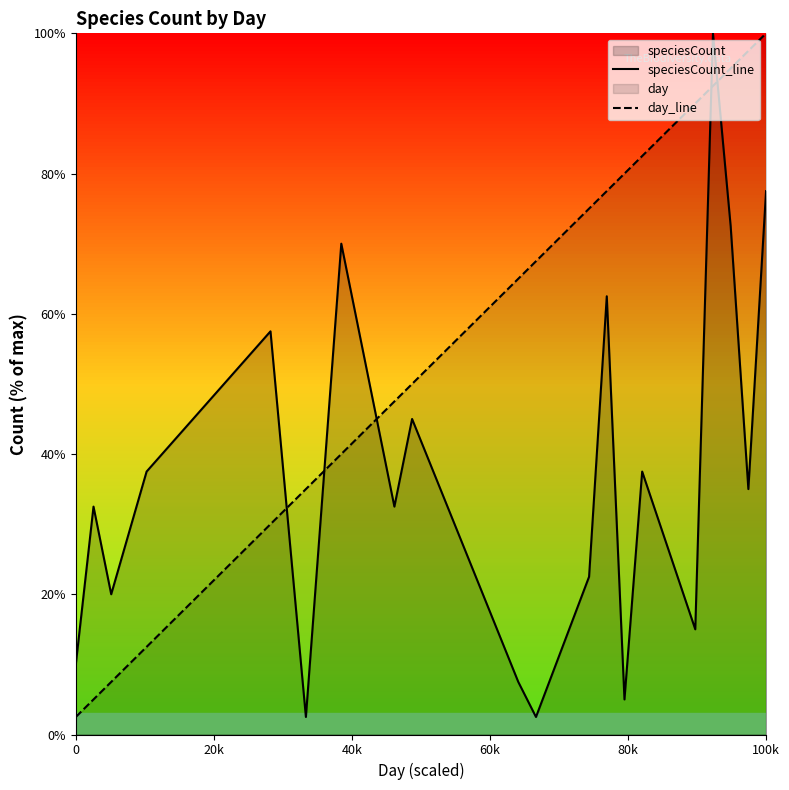

Rank the series by their maximum value, from lowest to highest.

speciesCount_line, day_line